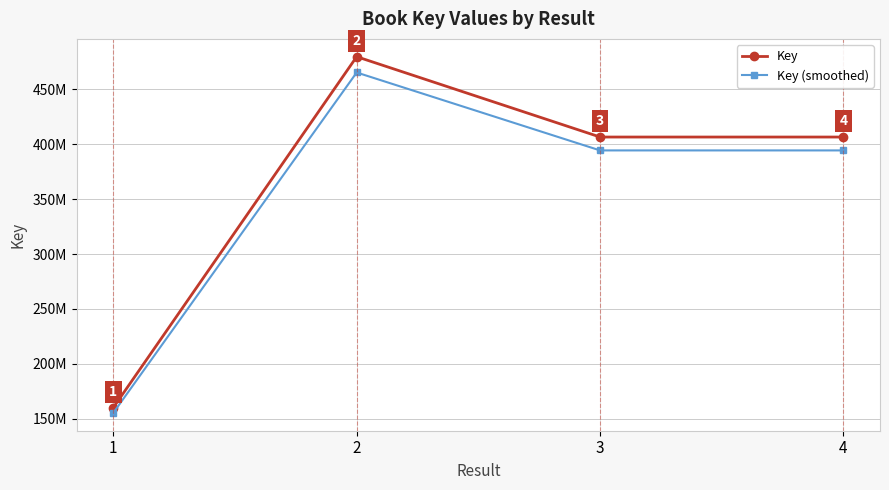

What are all the series names shown in the legend?

Key, Key (smoothed)